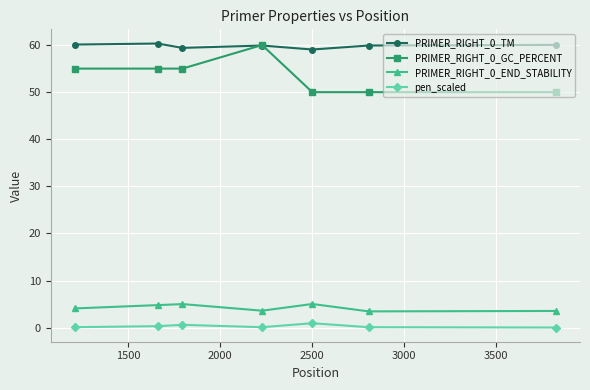

At how many categories does at least one series exceed 38?

7